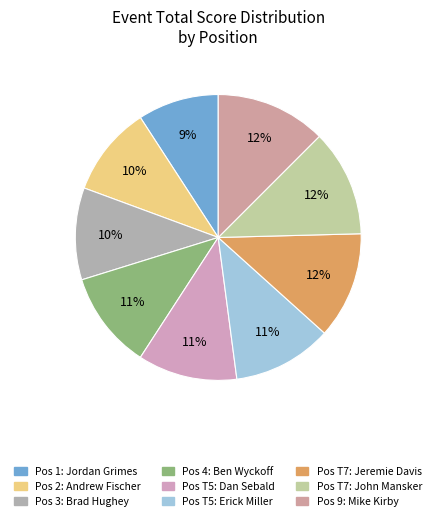

How many slices are in this pie chart?

9